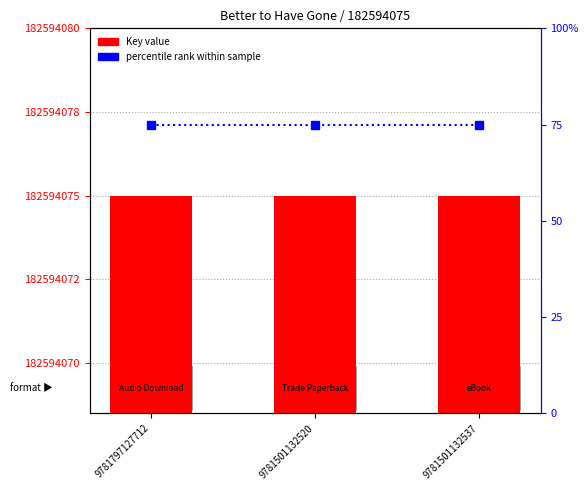

Reading left to right, what are all the values shown in this chart?

Key (numeric ID): 9781797127712=182594075	9781501132520=182594075	9781501132537=182594075
percentile rank within sample: 9781797127712=75	9781501132520=75	9781501132537=75